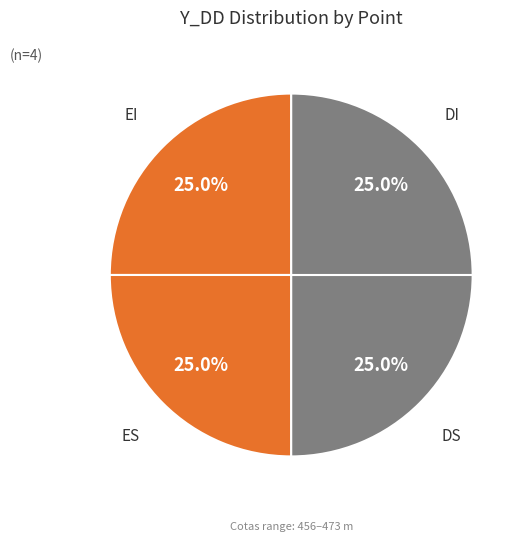

Is it true that DI is 25% of the pie?

True